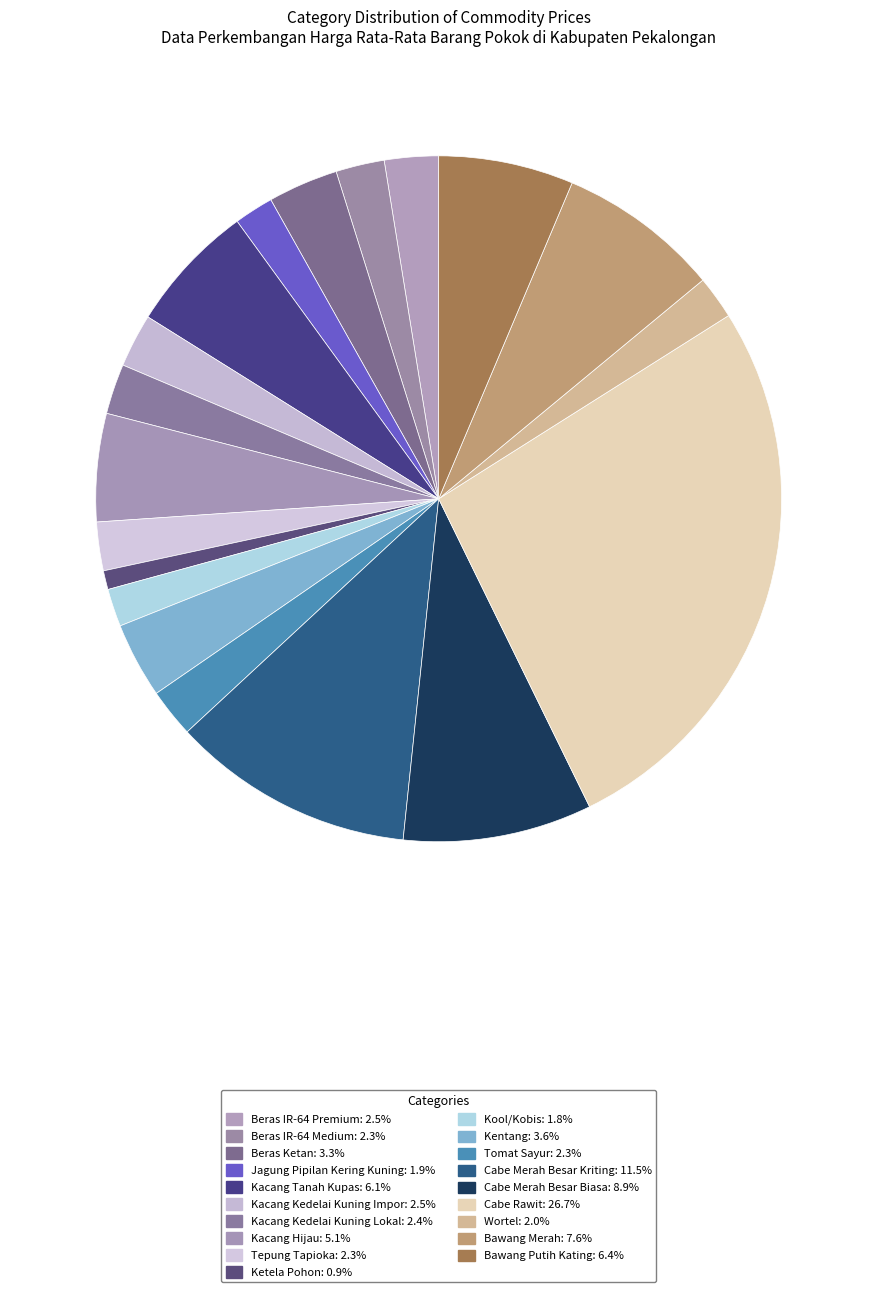

What is the largest slice in the pie chart?

Cabe Rawit